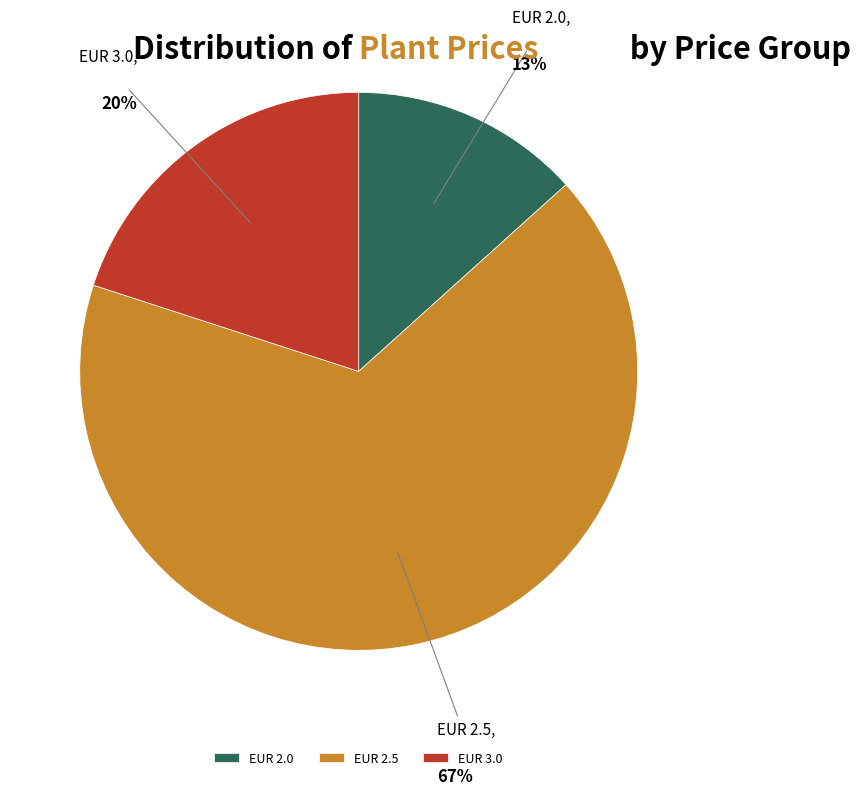

Which category has the smallest portion of the pie?

EUR 2.0